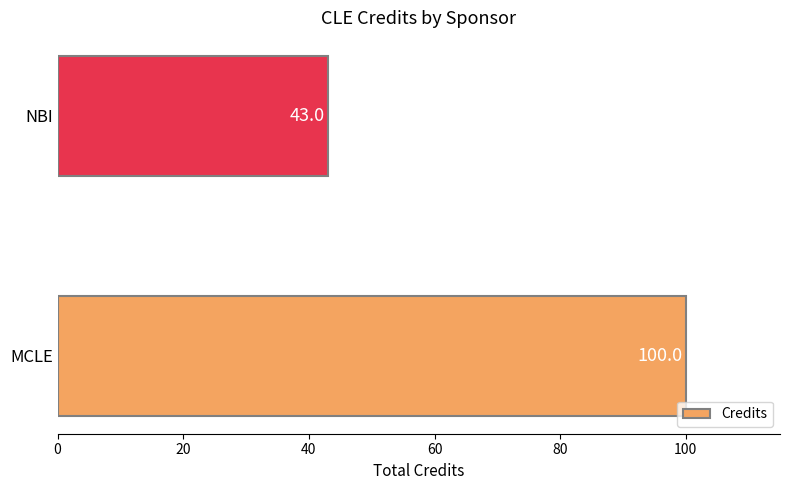

Where is the data nearest to the value 71?

NBI